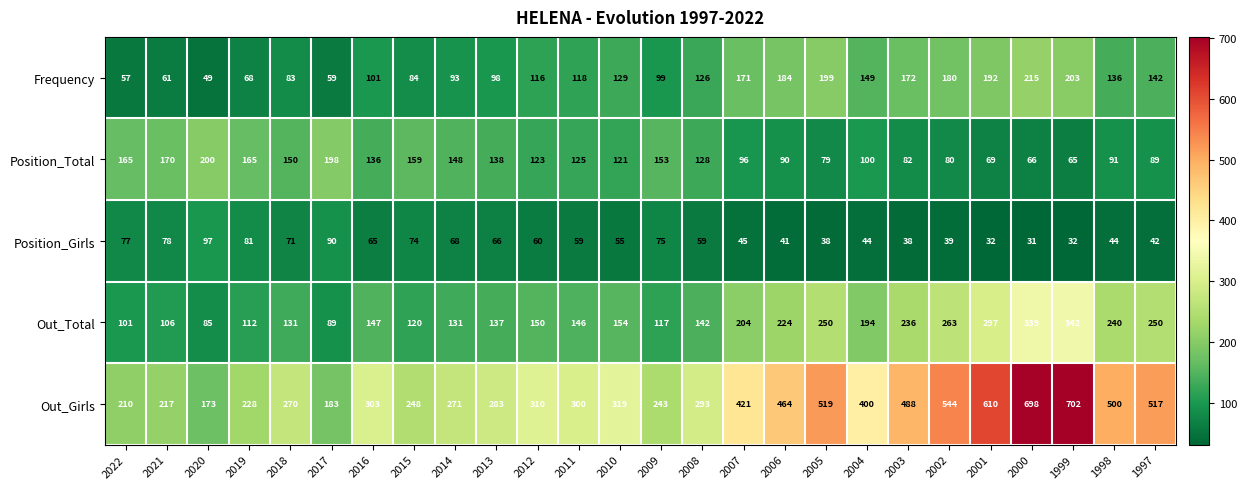

What is the highest value of the Position_Girls series?

97